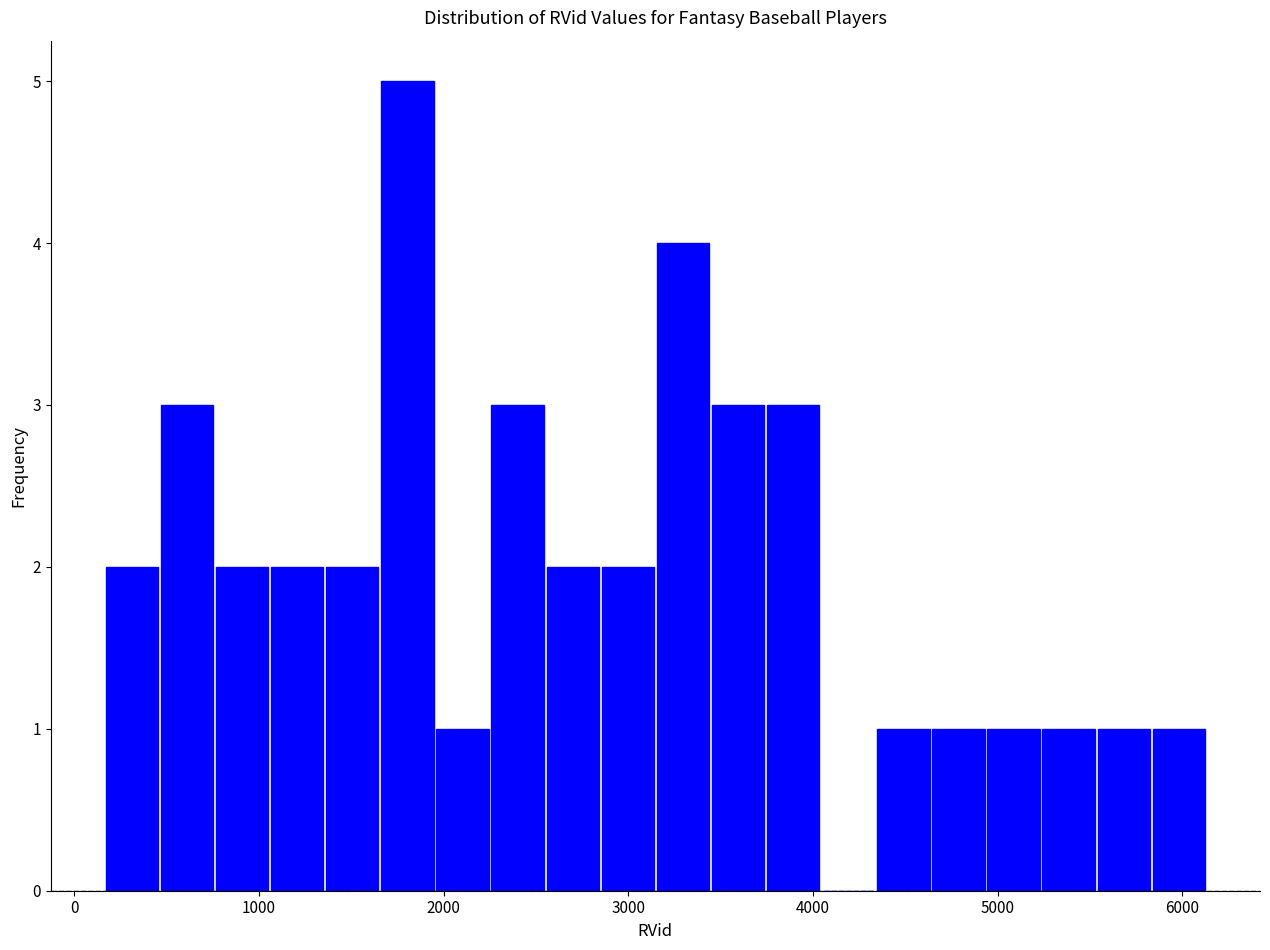

Read against the x-axis, roughly where is the centre of the tallest bar?

1800